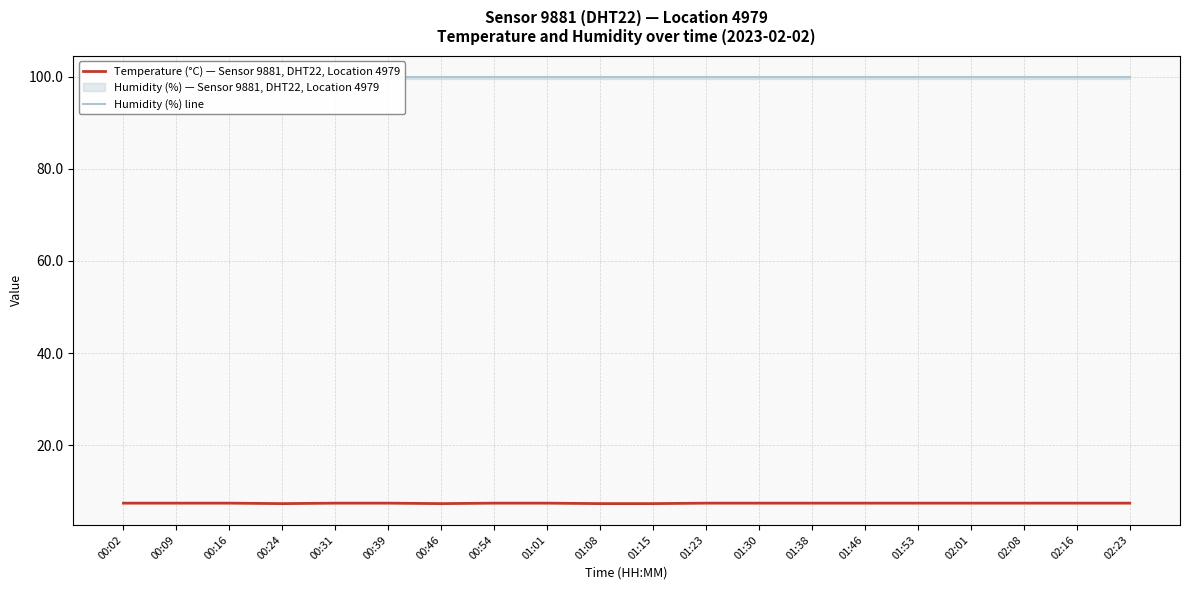

Is this an area chart (filled region under the line)?

No